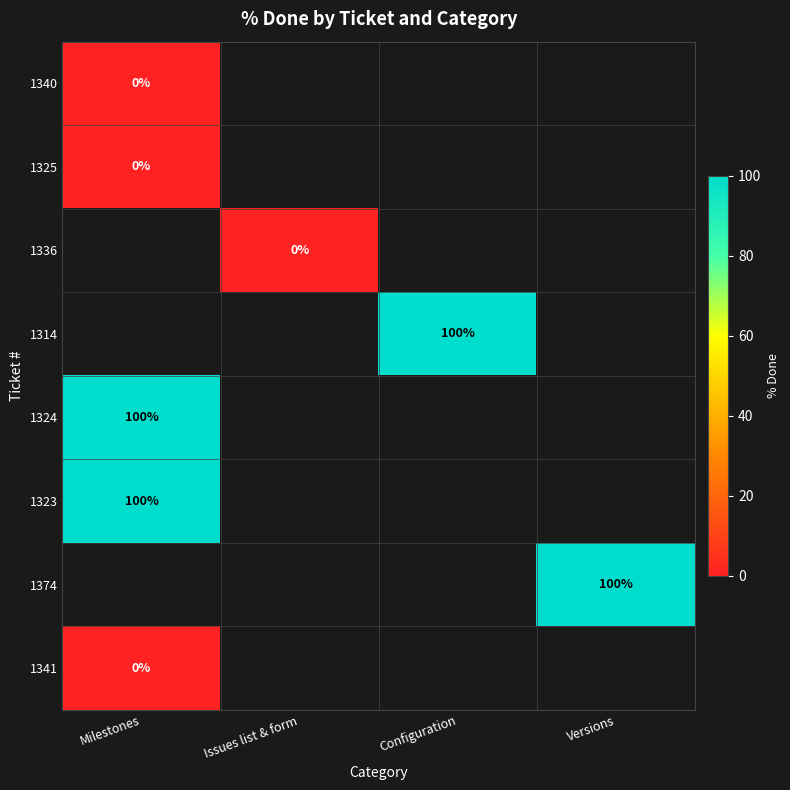

True or false: 1314 has a value of 100.0 at Configuration.

True